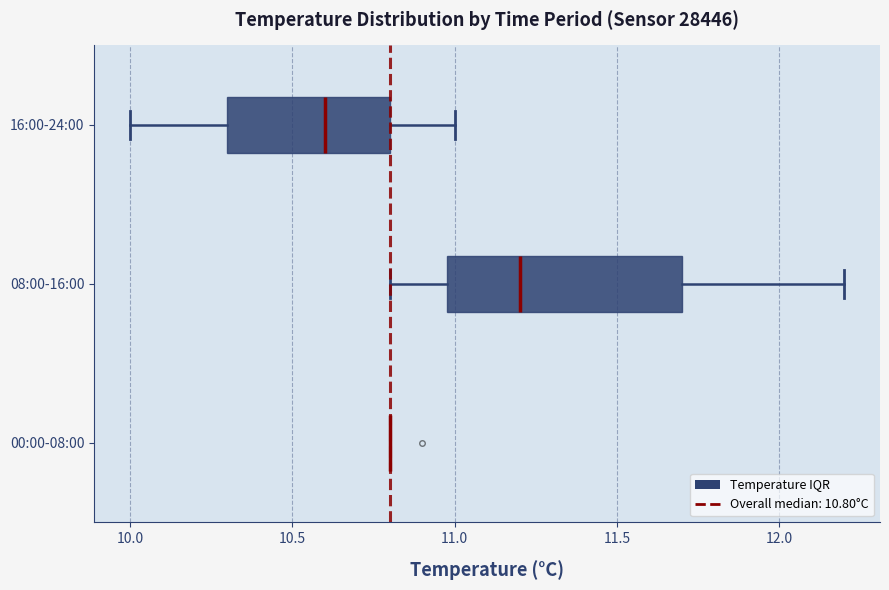

Reading bottom to top, read every box against the x-axis: the position of its median line, the range the box covers, and the ends of its whiskers. The values are not printed on the chart, so give them approximately, as read against the axis.

00:00-08:00: box collapsed to a line at 10.8, whiskers 10.8 to 10.8
08:00-16:00: median 11.2, box 11.0 to 11.7, whiskers 10.8 to 12.2
16:00-24:00: median 10.6, box 10.3 to 10.8, whiskers 10.0 to 11.0